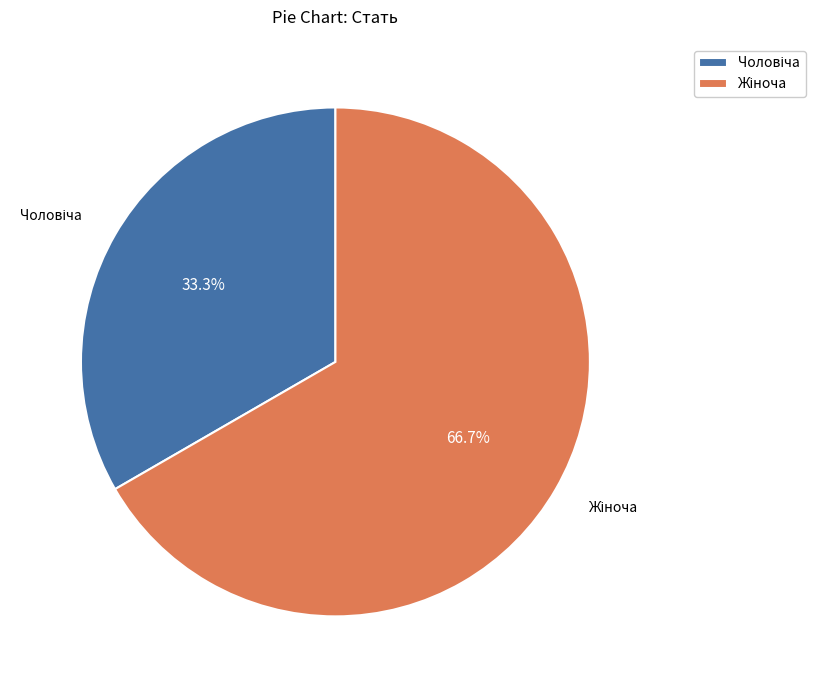

Does any single category account for the majority?

Yes